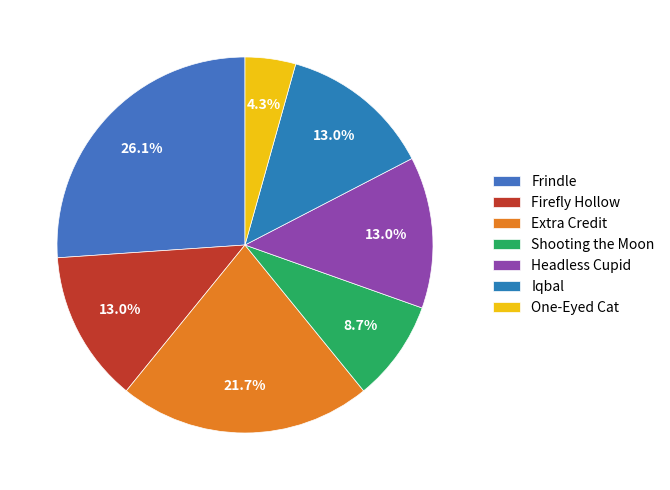

What portion of the pie excludes Shooting the Moon?

91.3%